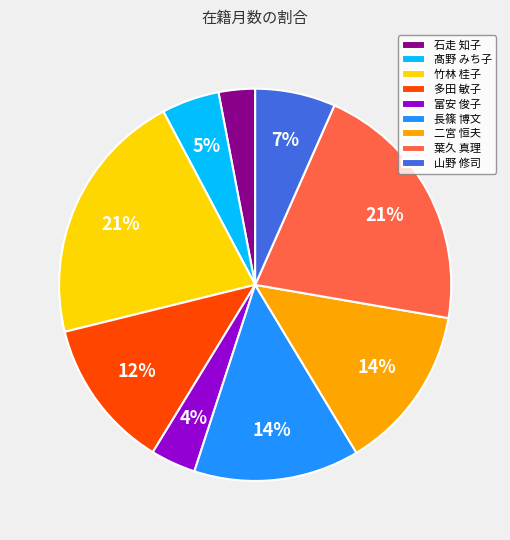

The 山野 修司 slice represents 15% of the pie. True or false?

False